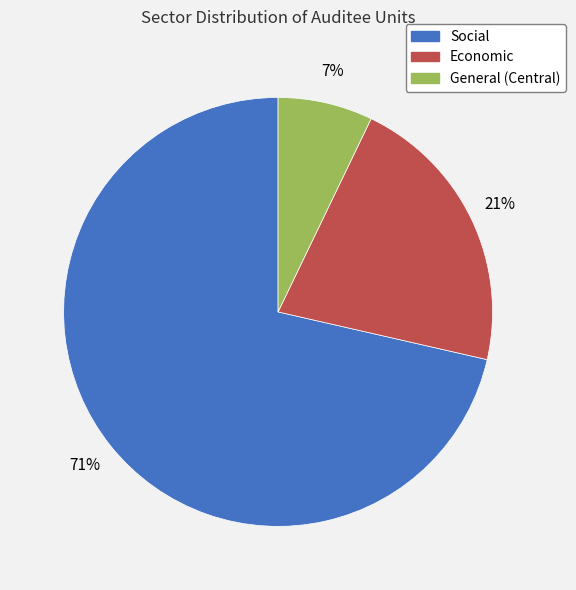

Which slice is the smallest?

General (Central)